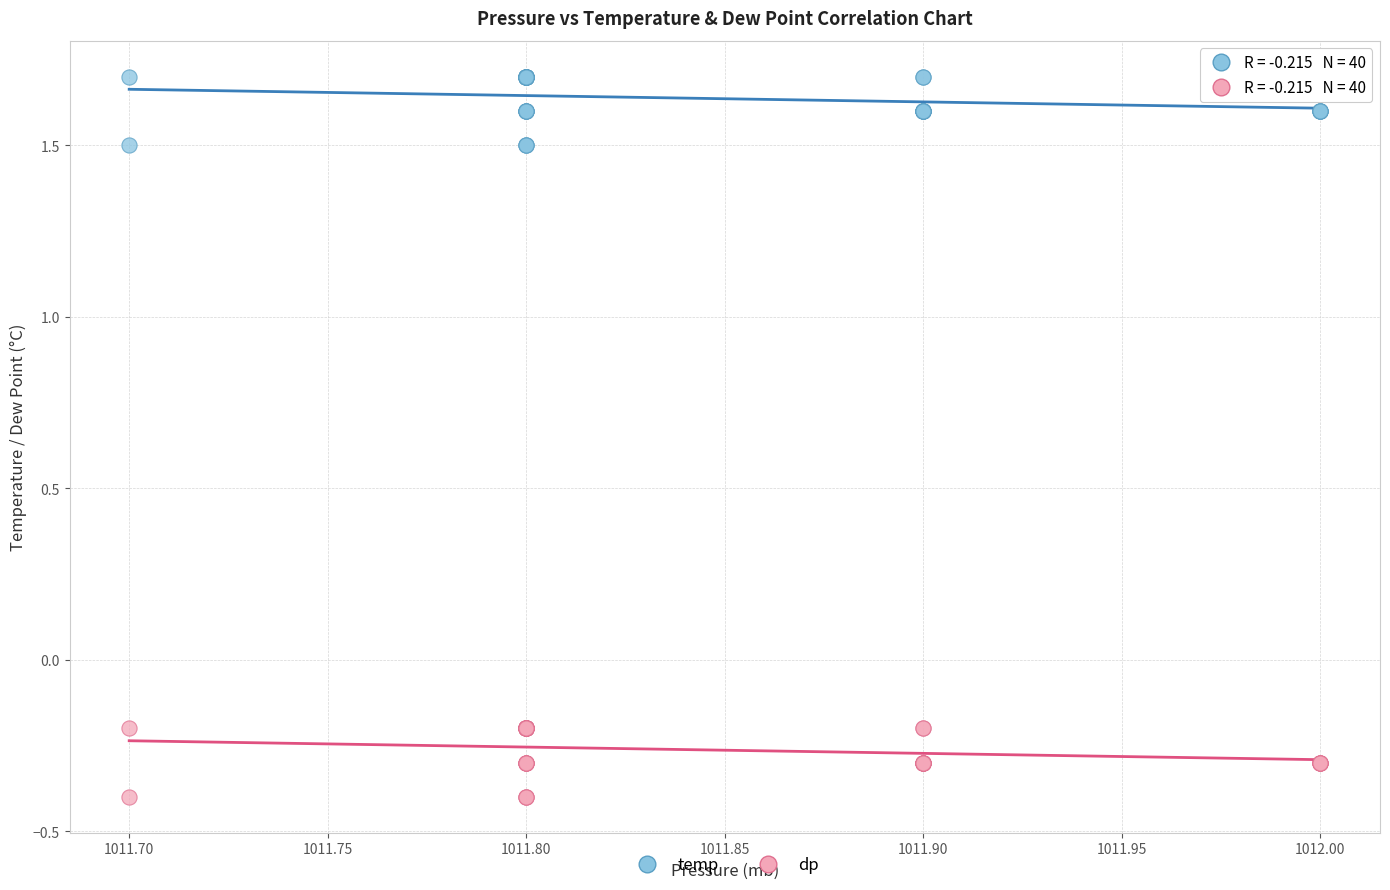

What are all the series names shown in the legend?

temp, dp